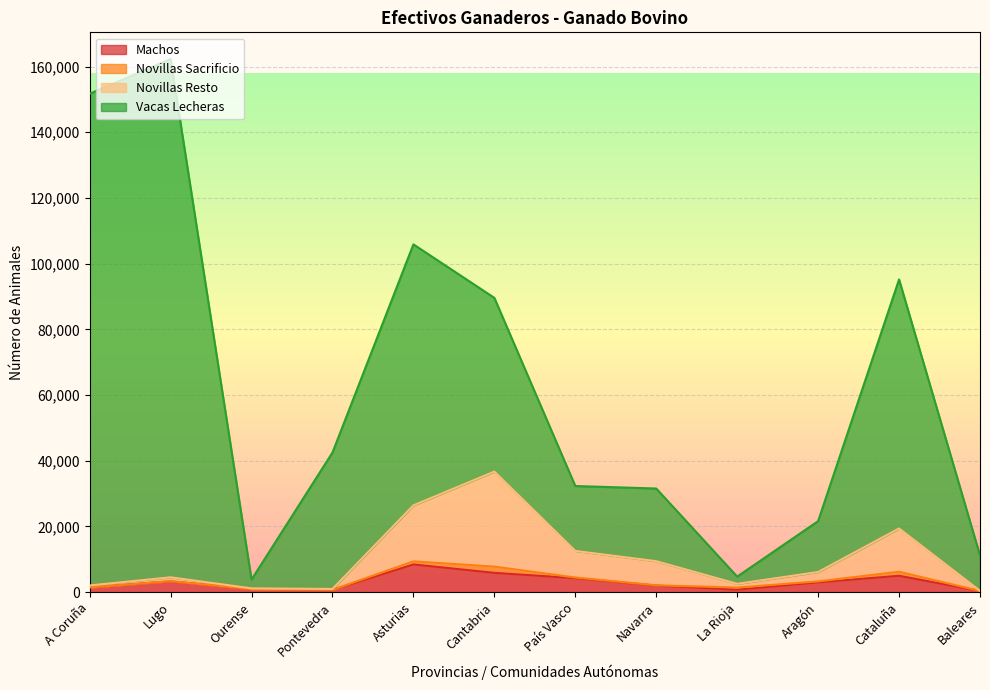

What are all the series names shown in the legend?

Machos, Novillas Sacrificio, Novillas Resto, Vacas Lecheras